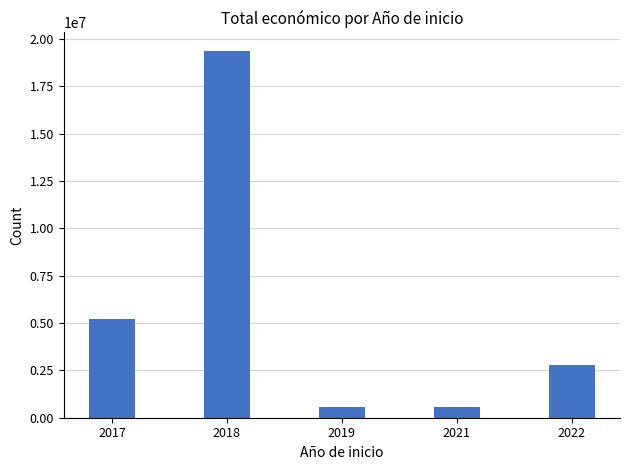

How many distinct data groups are displayed?

1